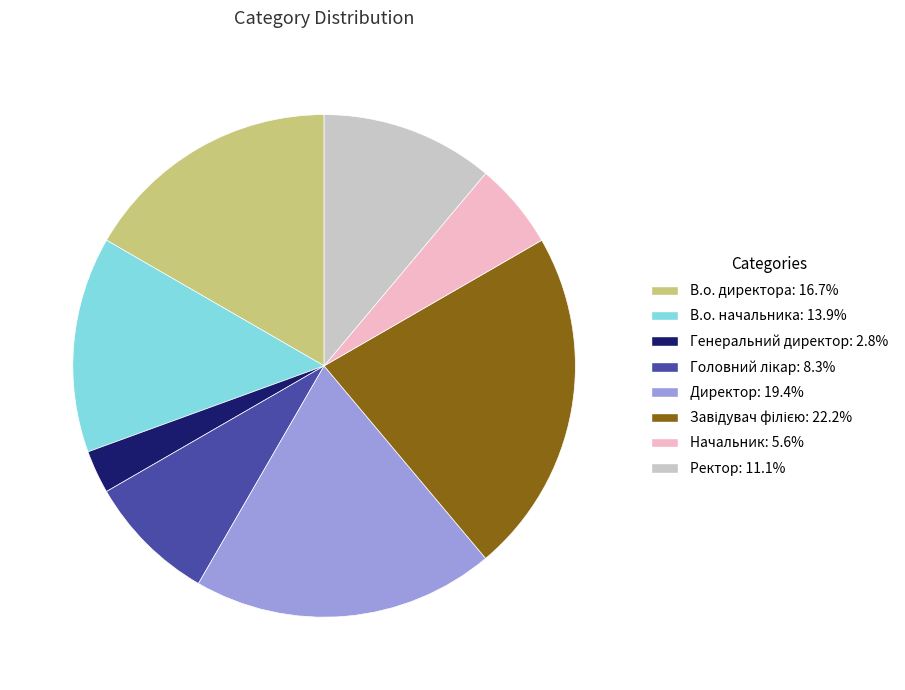

What is the ratio of the value at Директор to the value at Начальник?

3.5